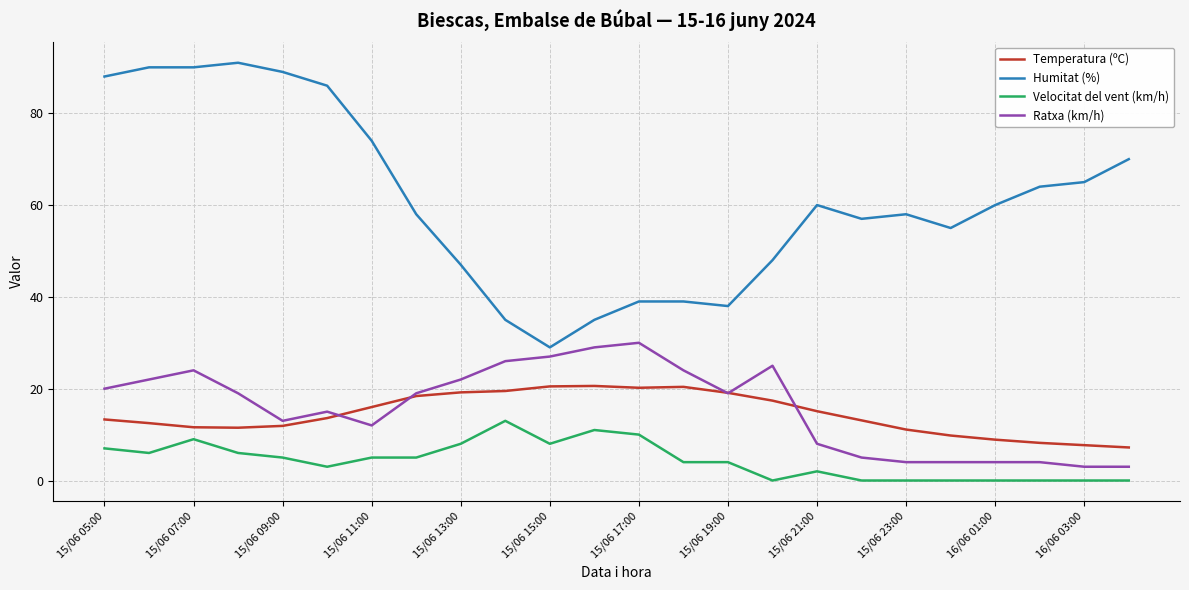

True or false: Humitat (%) and Velocitat del vent (km/h) cross at least once.

False